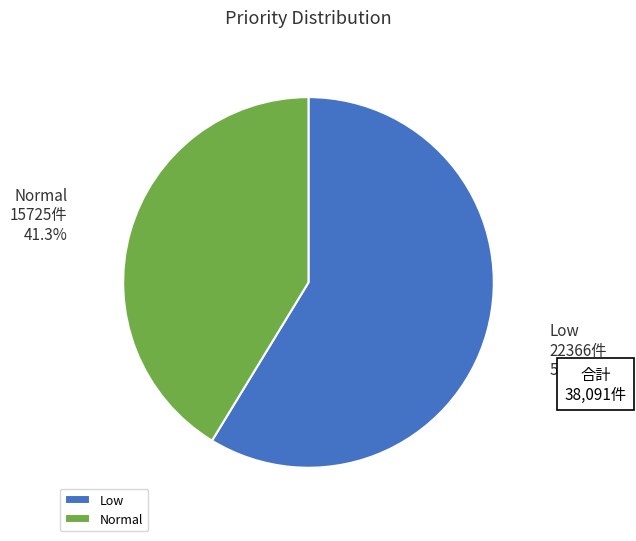

What is the ratio of the value at Normal to the value at Low?

0.7